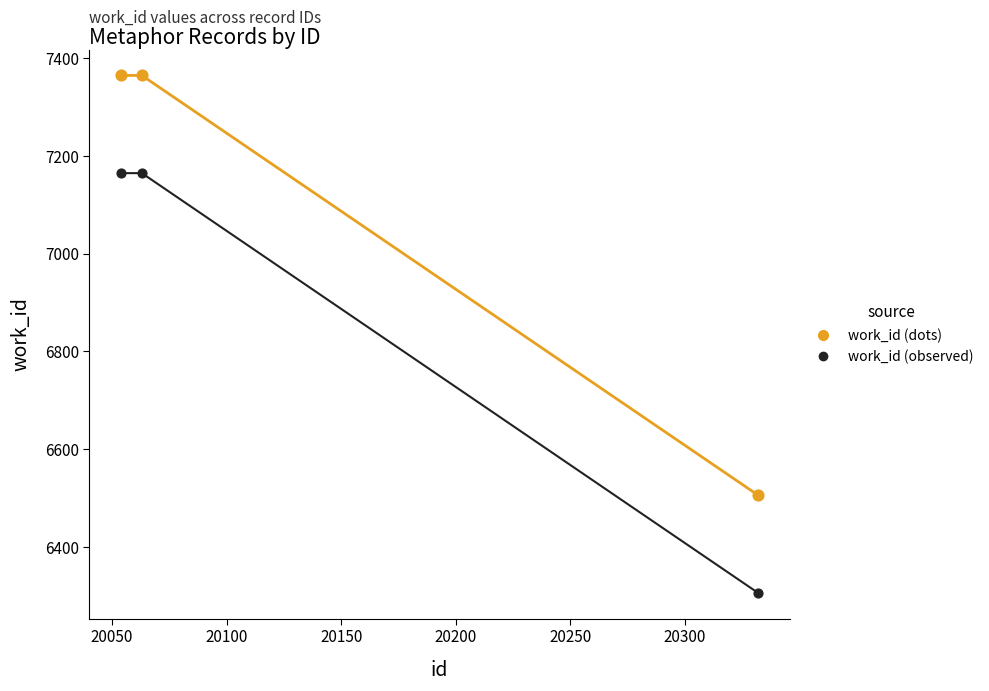

Which series reaches the minimum Y coordinate?

work_id (observed)